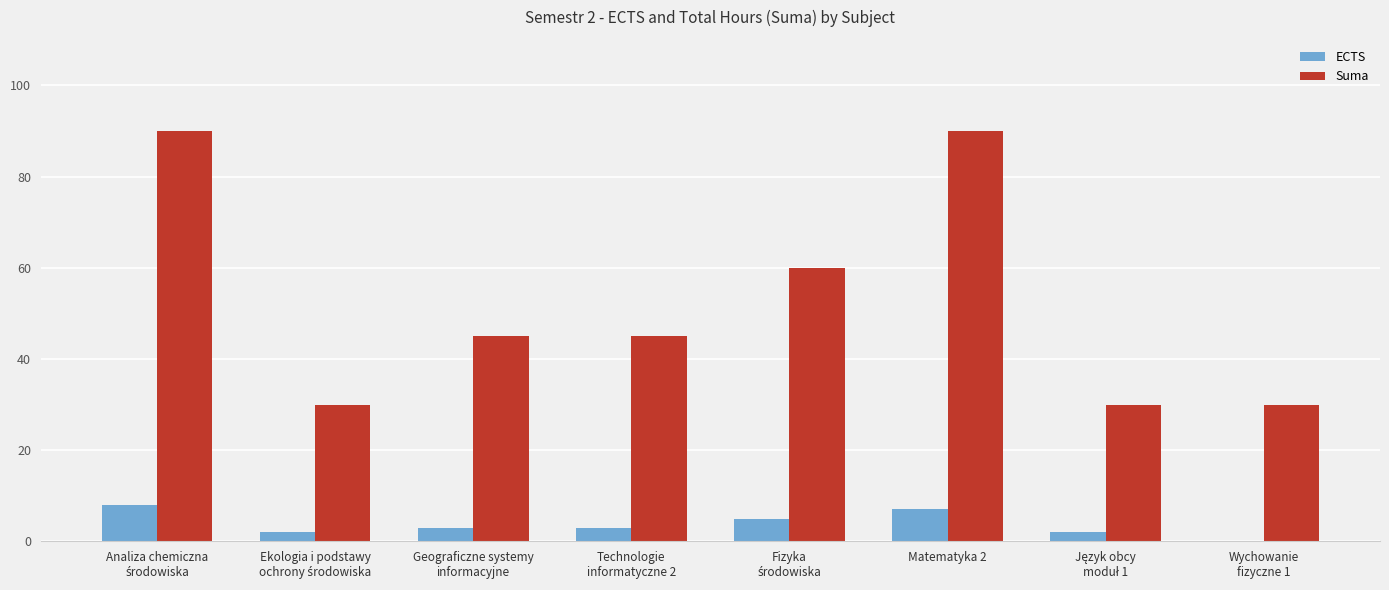

What is the maximum value for ECTS?

8